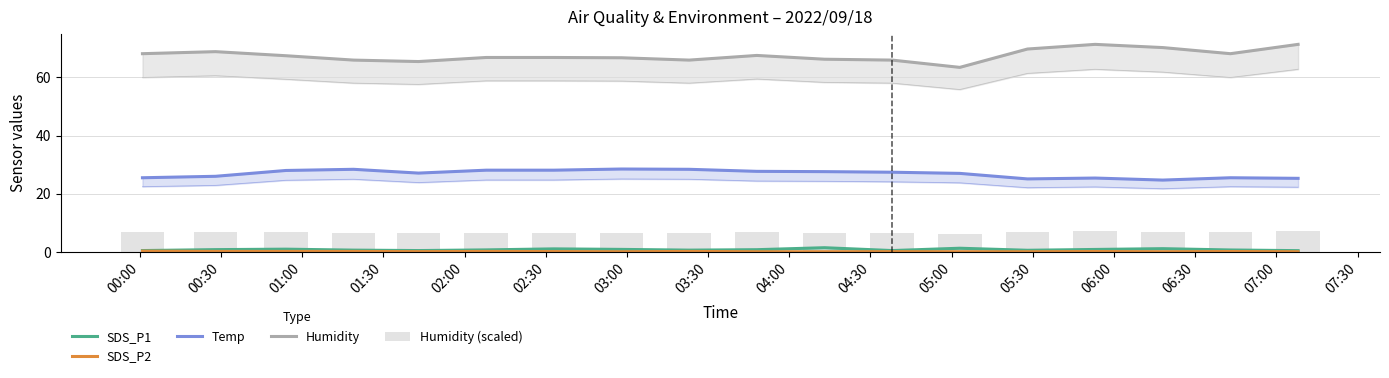

Is it true that Temp equals 25.5 at 00:00?

True